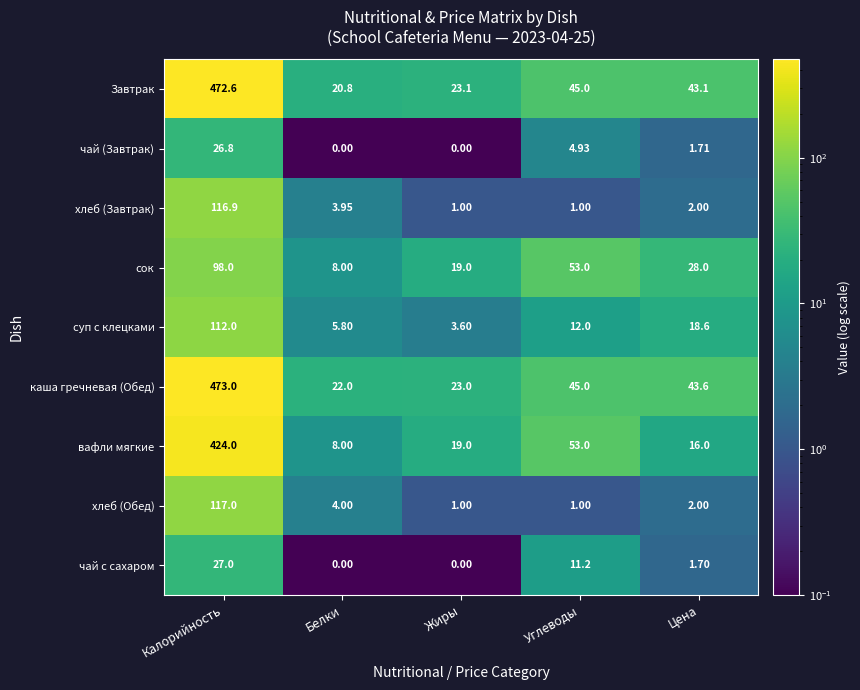

Where is вафли мягкие nearest to the value 216?

Углеводы